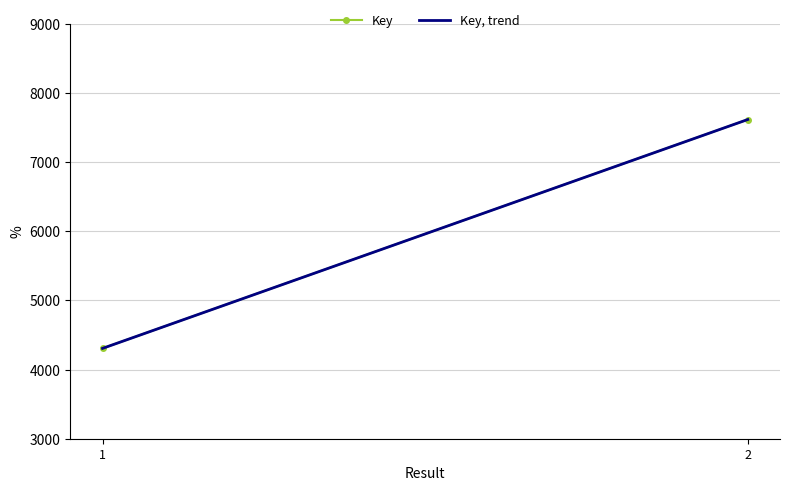

What is the approximate value of Key, trend at 1, to the nearest 10?

4310